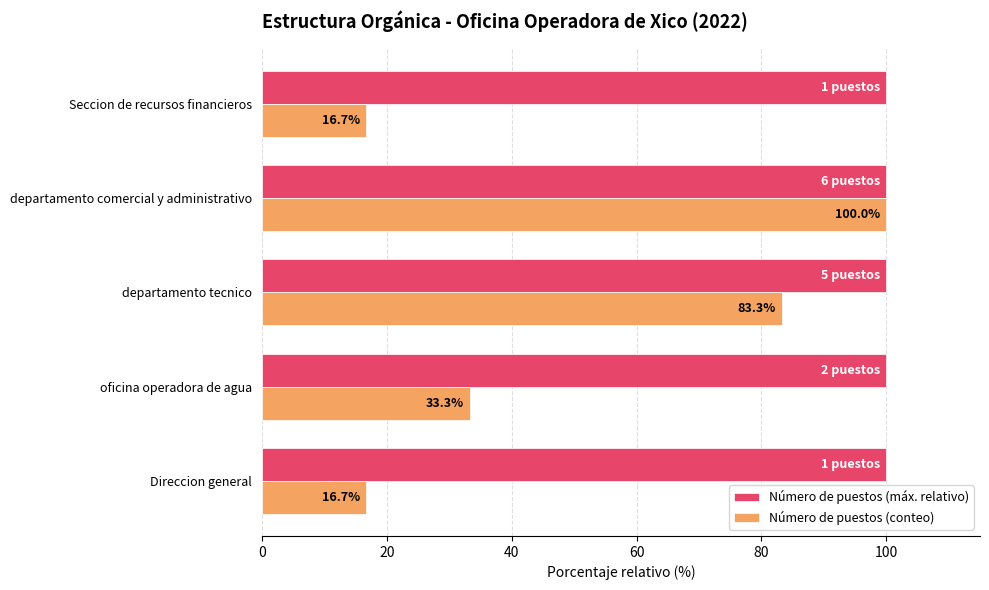

List the series in order of their overall mean, lowest first.

Número de puestos (conteo), Número de puestos (máx. relativo)